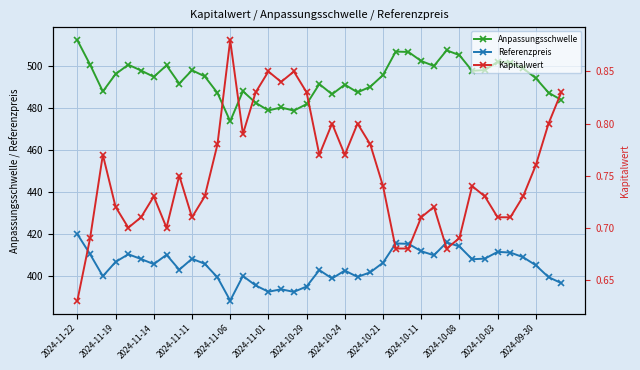

Which series has the largest total across all categories?

Anpassungsschwelle